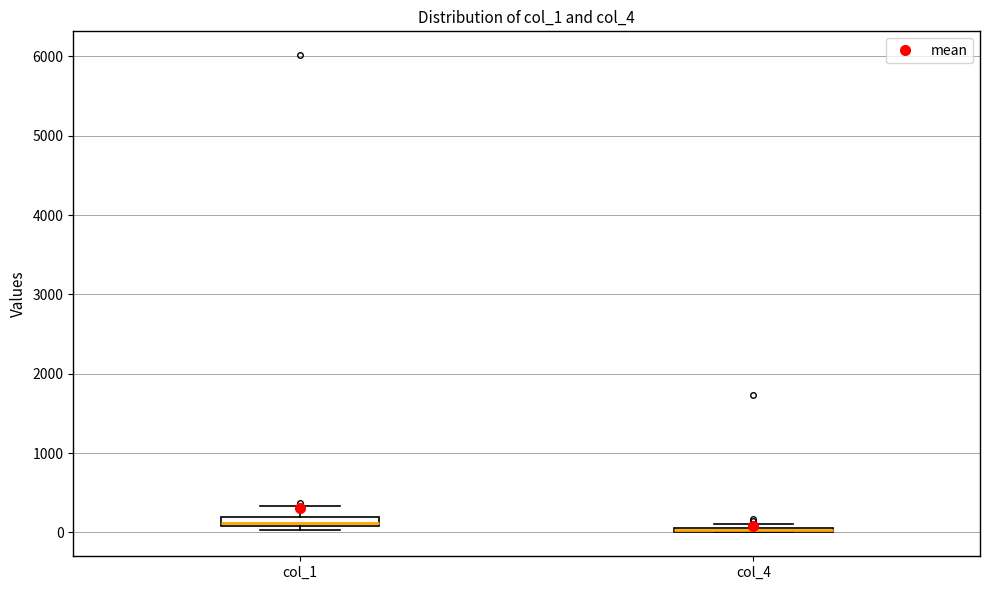

Where is the lower edge of the box for col_4 on the y-axis? The values are not printed on the chart, so give them approximately, as read against the axis.

0